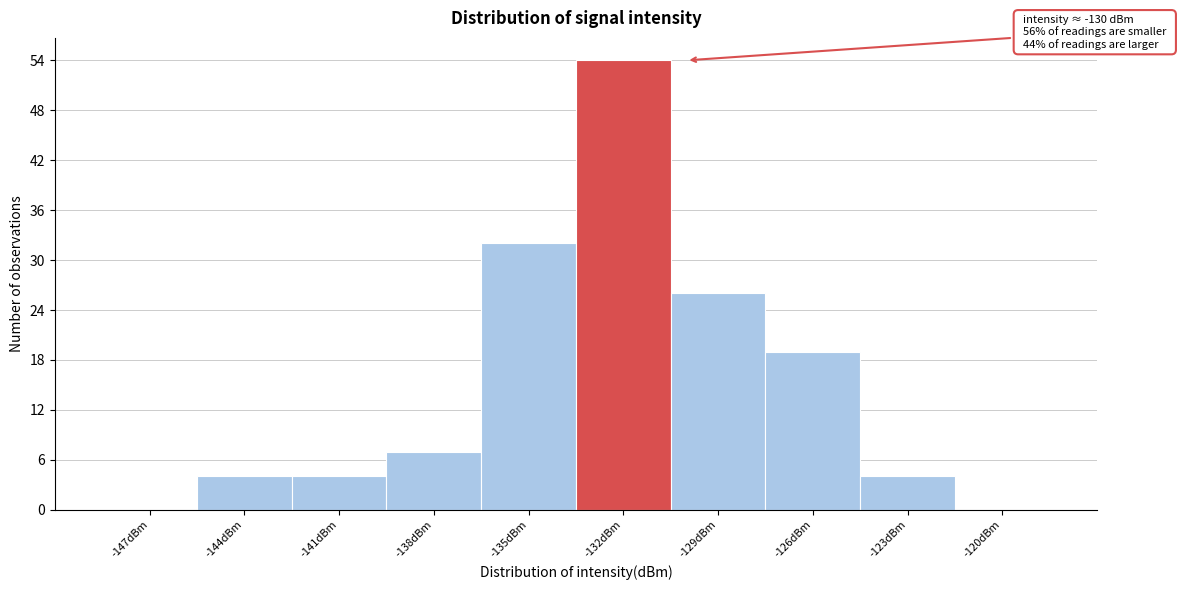

Reading right to left, list all the values displayed in this chart.

-120dBm=0	-123dBm=4	-126dBm=19	-129dBm=26	-132dBm=54	-135dBm=32	-138dBm=7	-141dBm=4	-144dBm=4	-147dBm=0